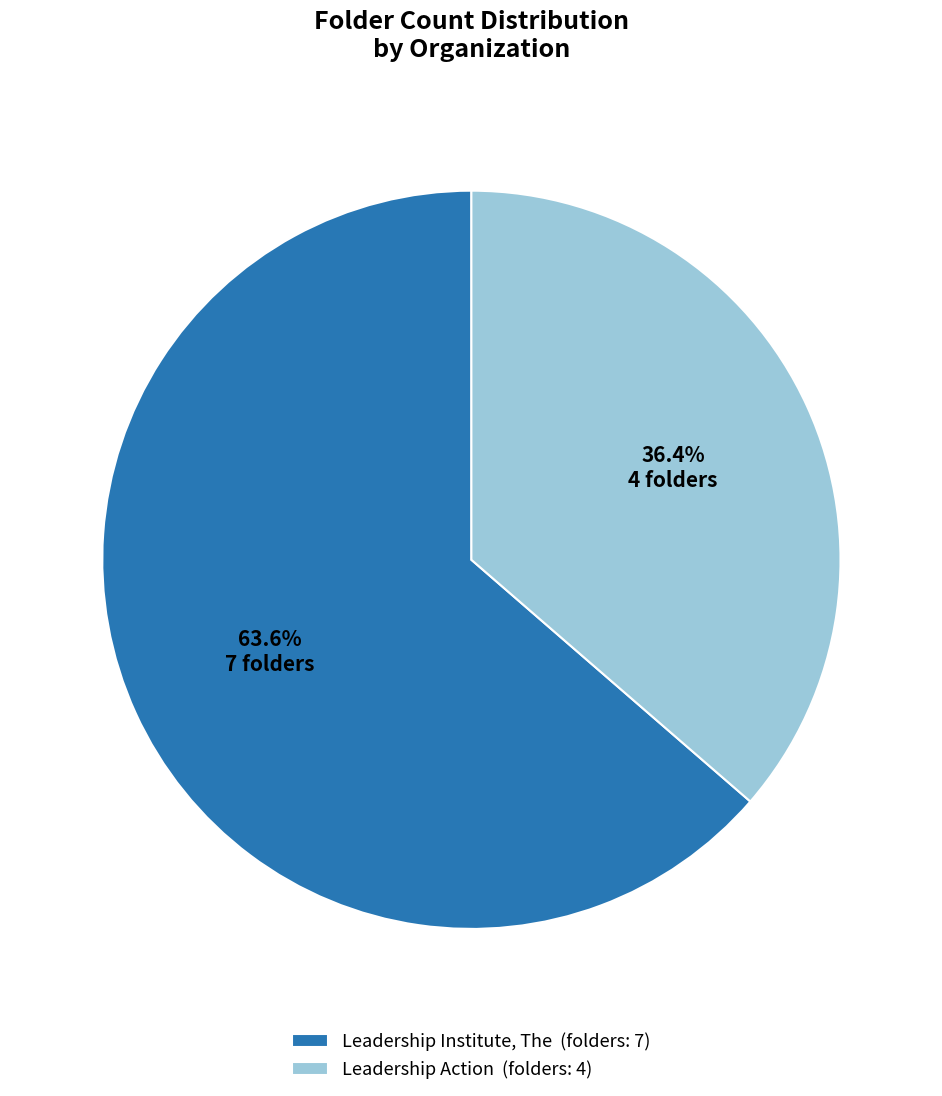

Which slice represents more than half of the pie?

Leadership Institute, The